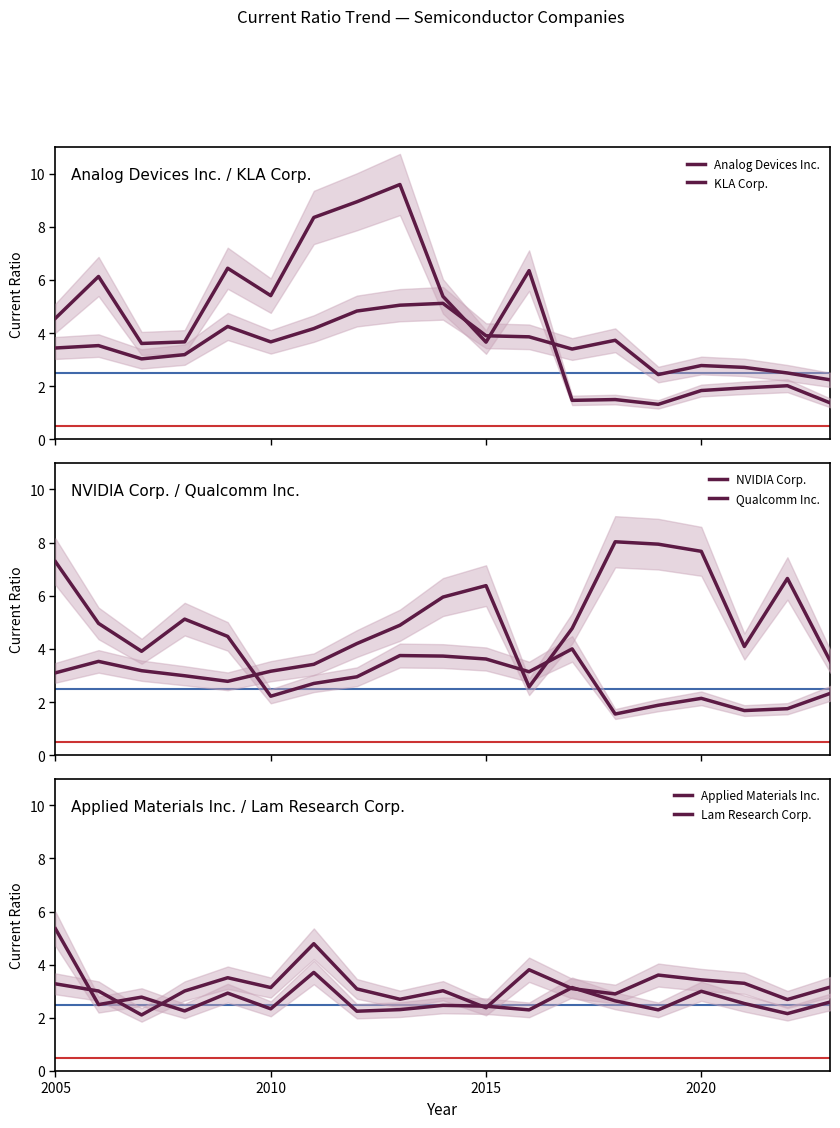

How many data points in Qualcomm Inc. are less than 3?

9